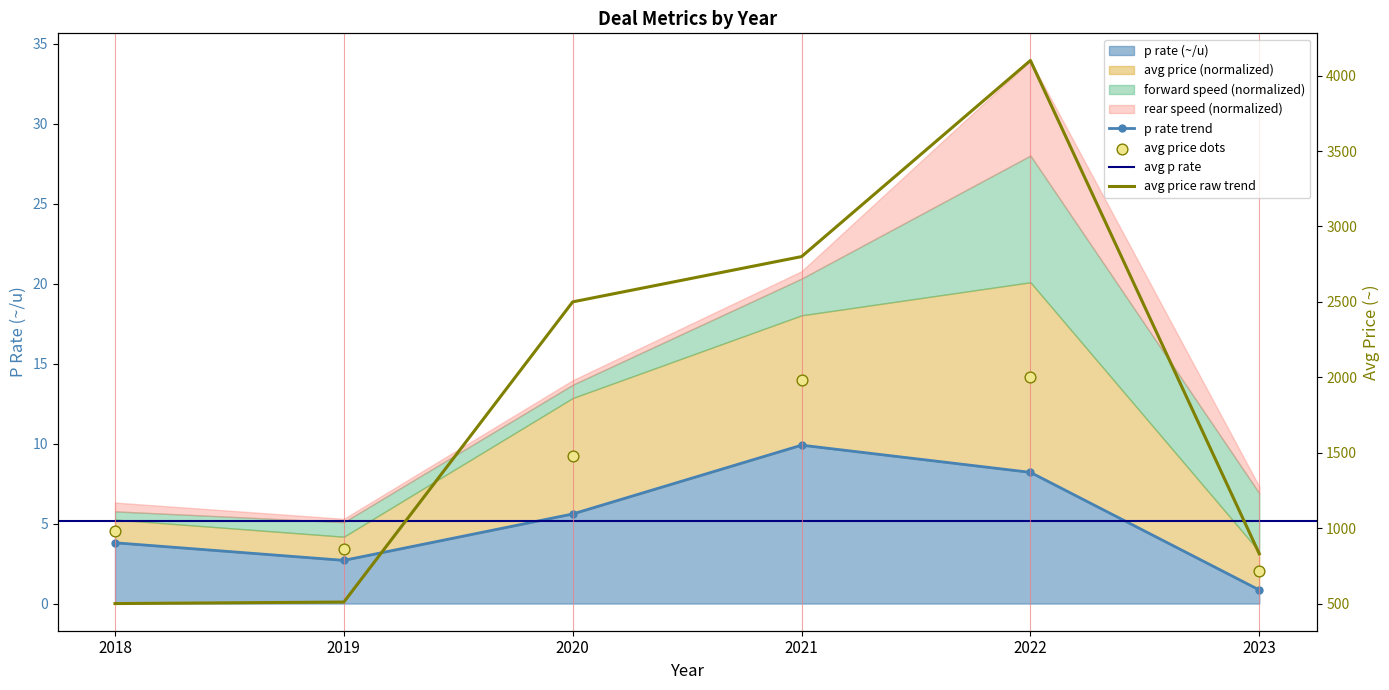

What is the total value across all series at 2022?

4108.2